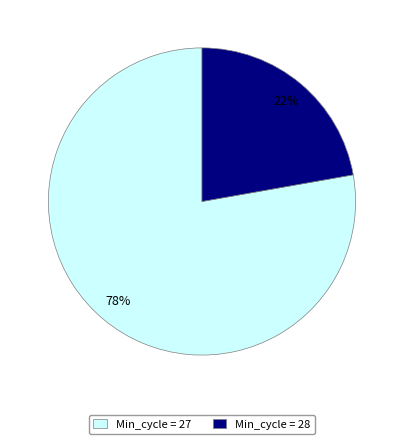

To the nearest percent, what is the average slice percentage?

50%